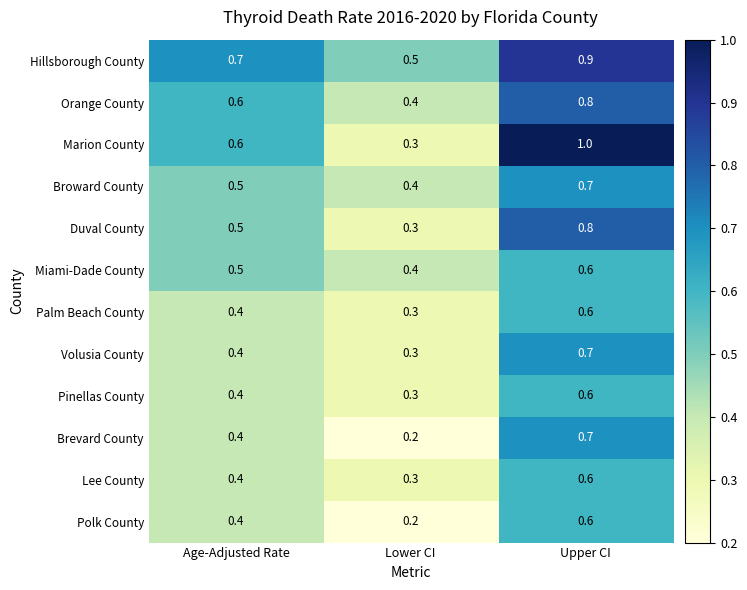

At which category is the sum across all series the highest?

Upper CI